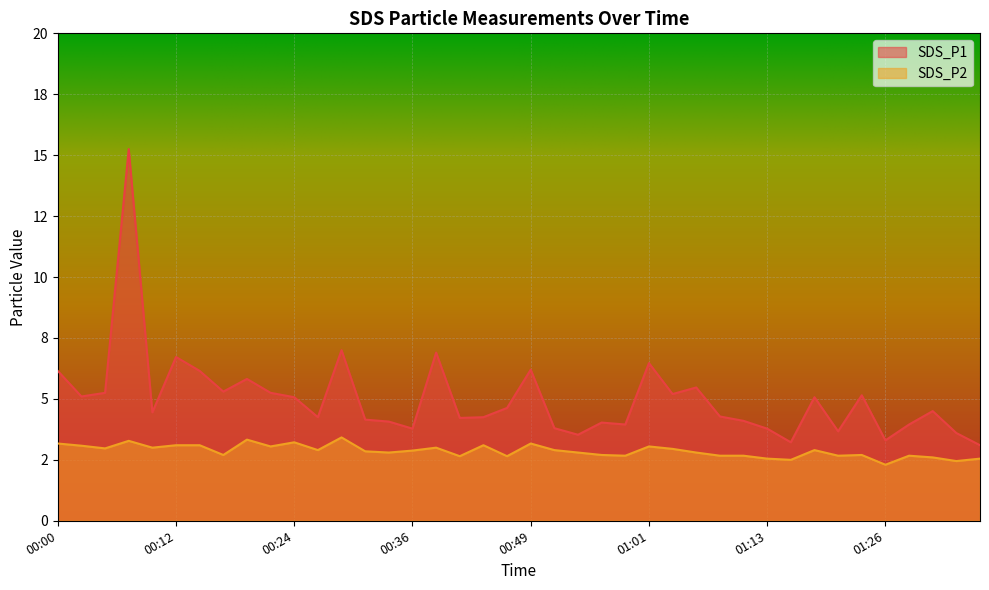

What is the average value of the SDS_P2 series?

2.9